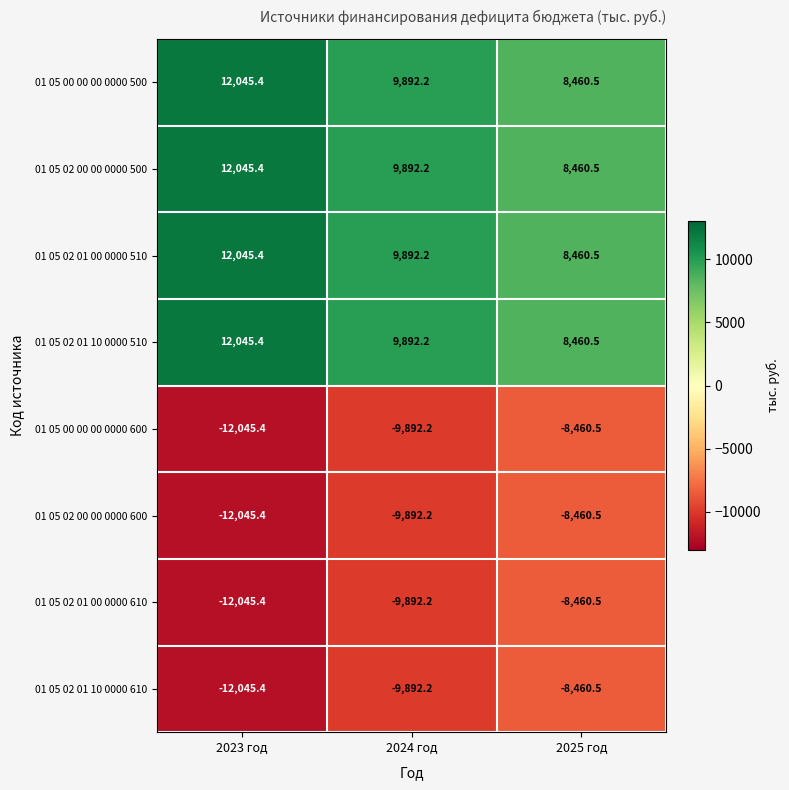

Is the value of 01 05 00 00 00 0000 600 at 2024 год greater than the value of 01 05 02 00 00 0000 500 at 2025 год?

No